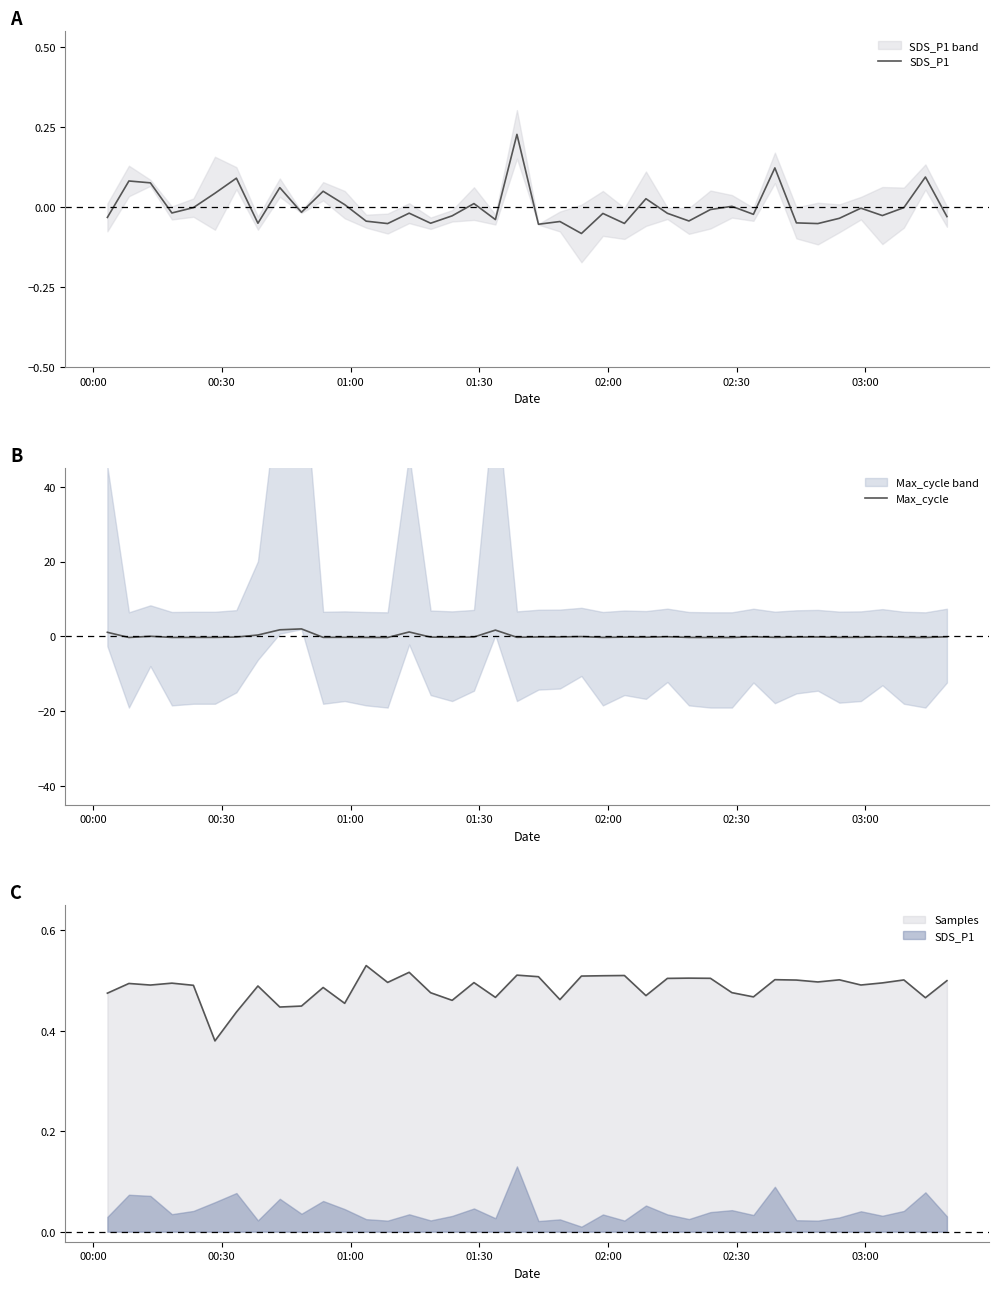

How many values in the Max_cycle series exceed 0?

7